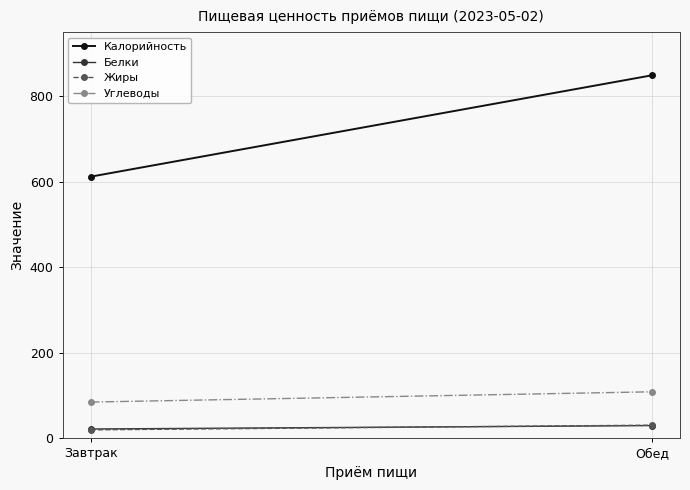

How many lines are shown in the chart?

4